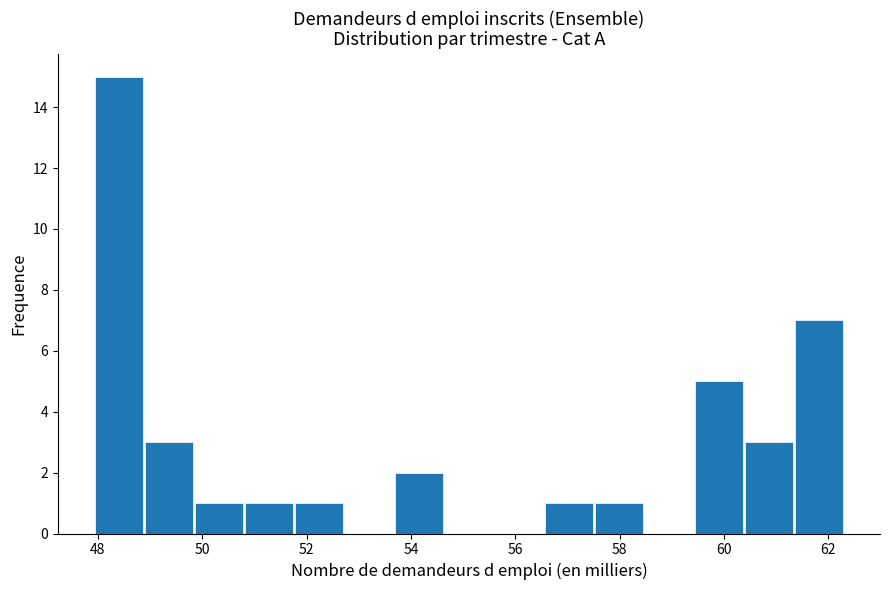

Reading left to right, list every bar in this chart as the range it spans on the x-axis followed by its height. Neither the bar edges nor the heights are printed on the chart, so give them approximately, as read against the axes.

48.0 to 49.0: 15
49.0 to 49.8: 3
49.8 to 50.8: 1
50.8 to 51.8: 1
51.8 to 52.8: 1
52.8 to 53.6: 0
53.6 to 54.6: 2
54.6 to 55.6: 0
55.6 to 56.6: 0
56.6 to 57.6: 1
57.6 to 58.4: 1
58.4 to 59.4: 0
59.4 to 60.4: 5
60.4 to 61.4: 3
61.4 to 62.4: 7